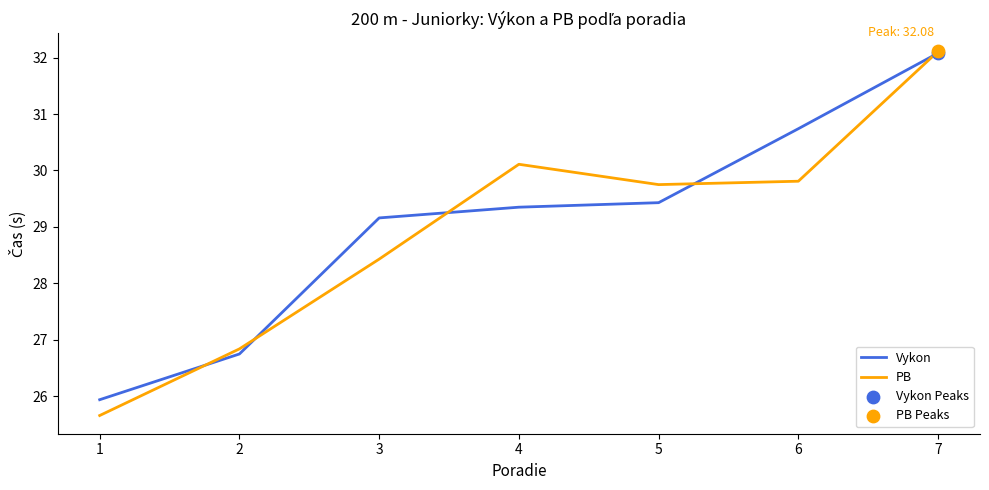

Which series has the largest total across all categories?

Vykon